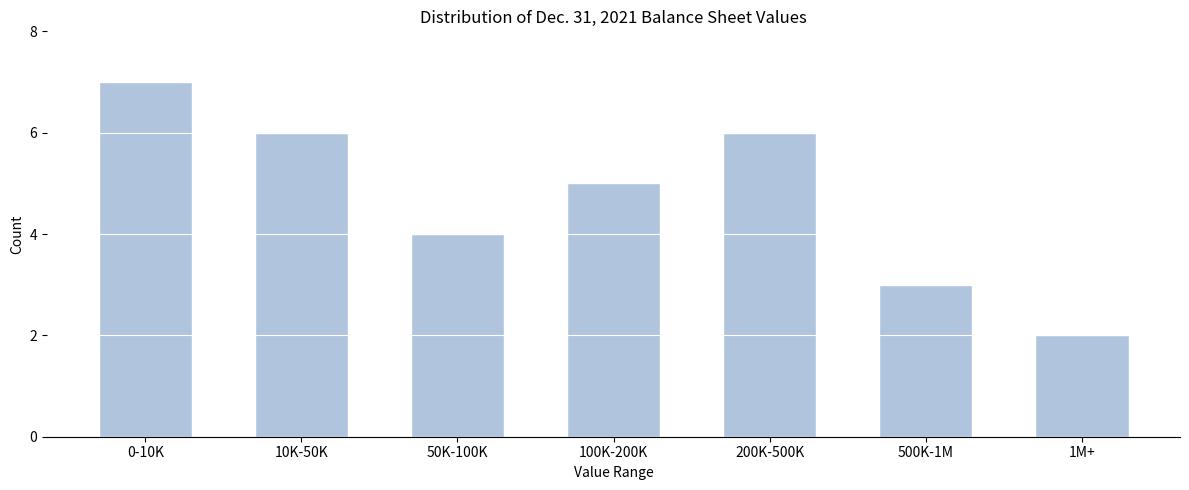

Reading left to right, extract all data points from this chart.

0-10K=7	10K-50K=6	50K-100K=4	100K-200K=5	200K-500K=6	500K-1M=3	1M+=2